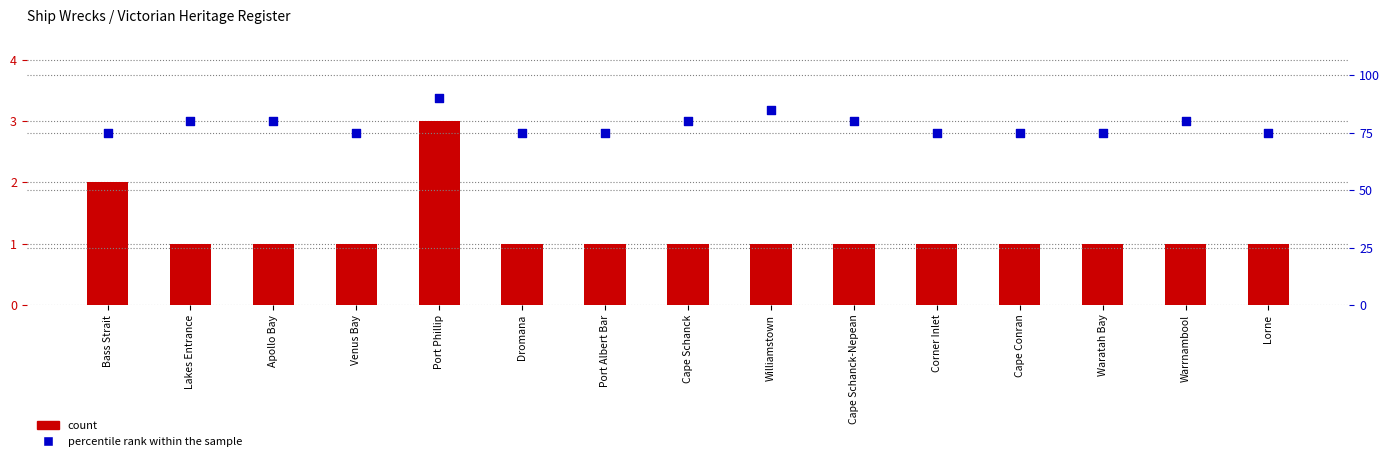

At which category is the sum across all series the highest?

Port Phillip